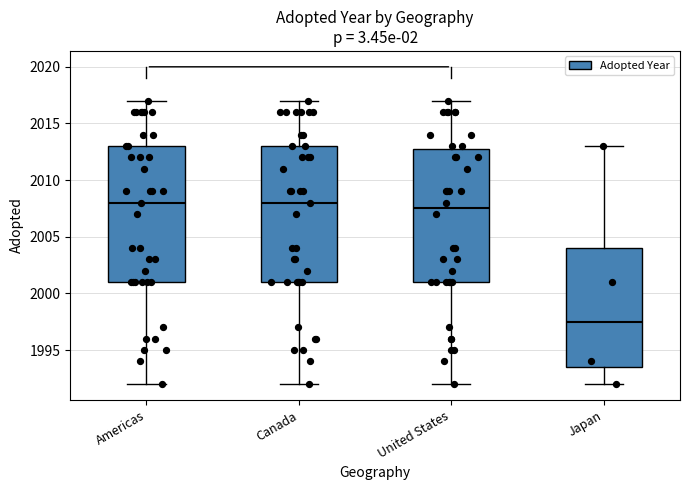

Which box's median line is the lowest?

Japan